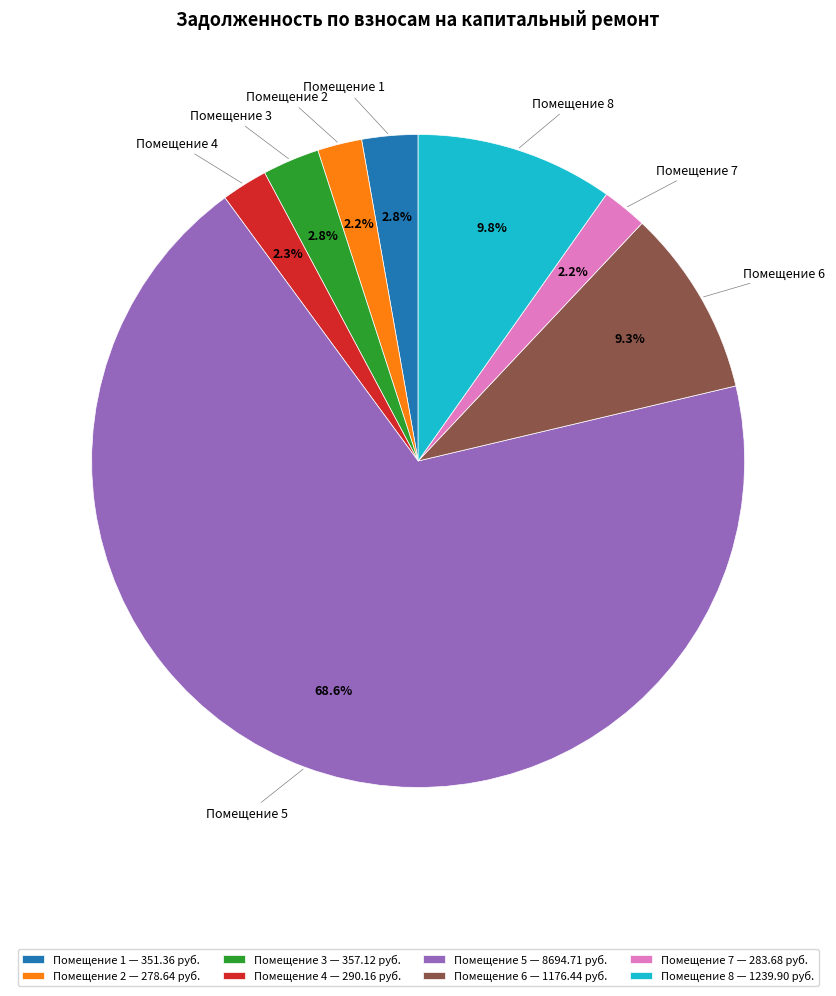

What percentage is NOT represented by Помещение 3 — 357.12 руб.?

97.2%